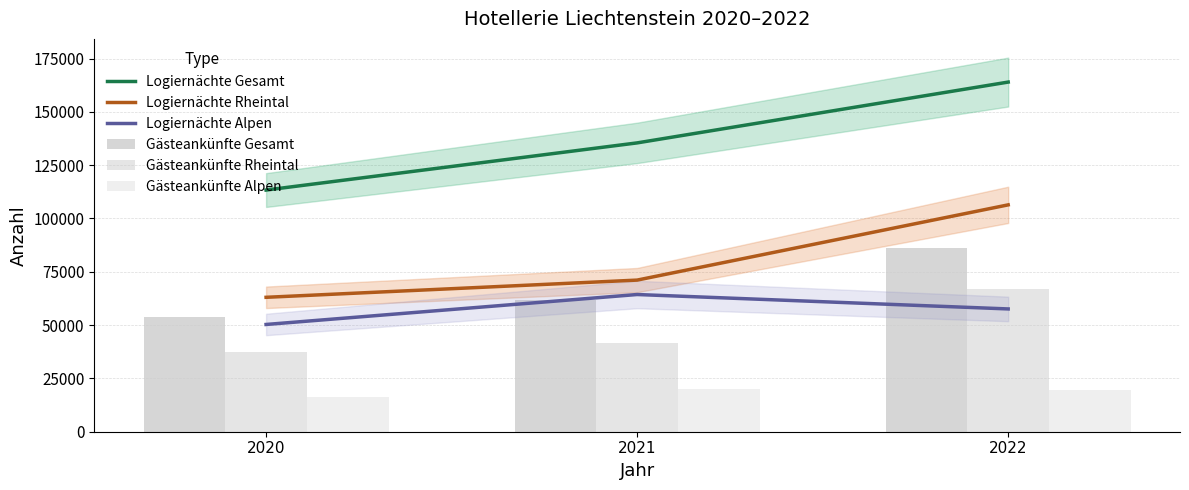

Which has a higher value, 2021 or 2022?

2022